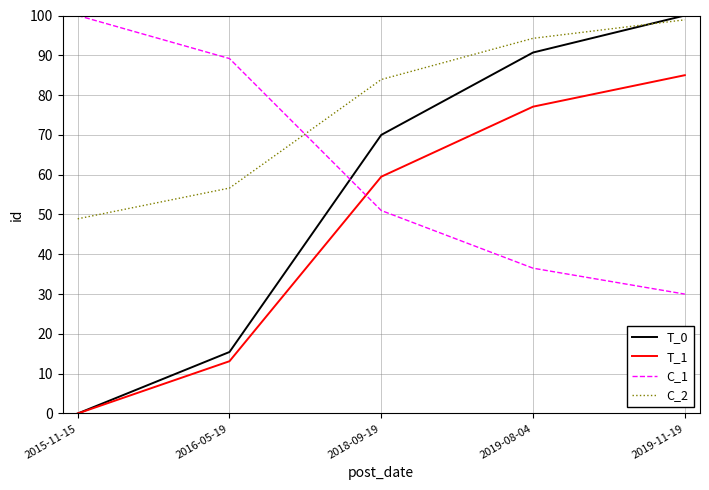

How many lines are shown in the chart?

4